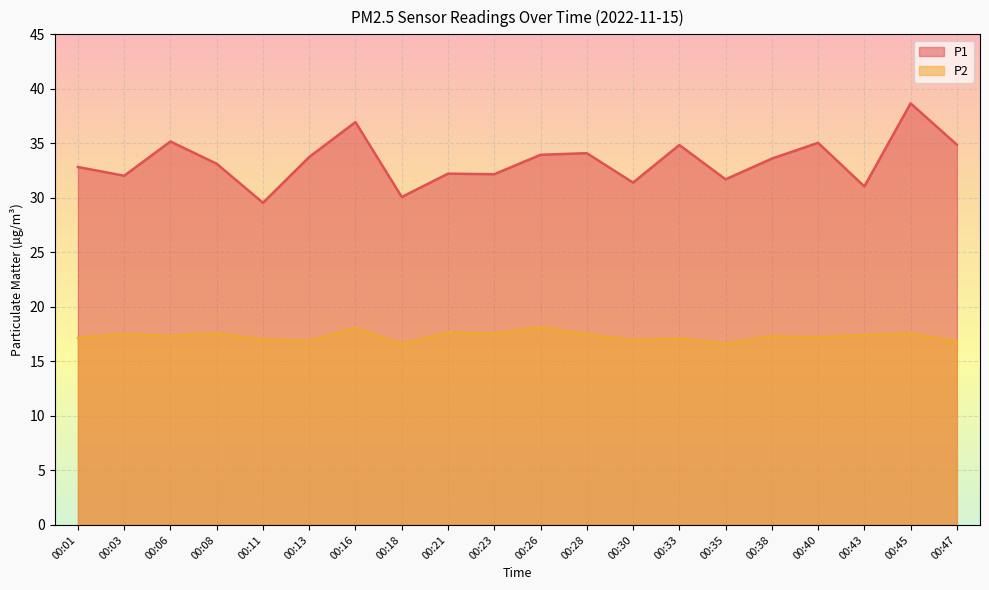

What is the difference between the P1 values at 00:45 and 00:38?

5.1